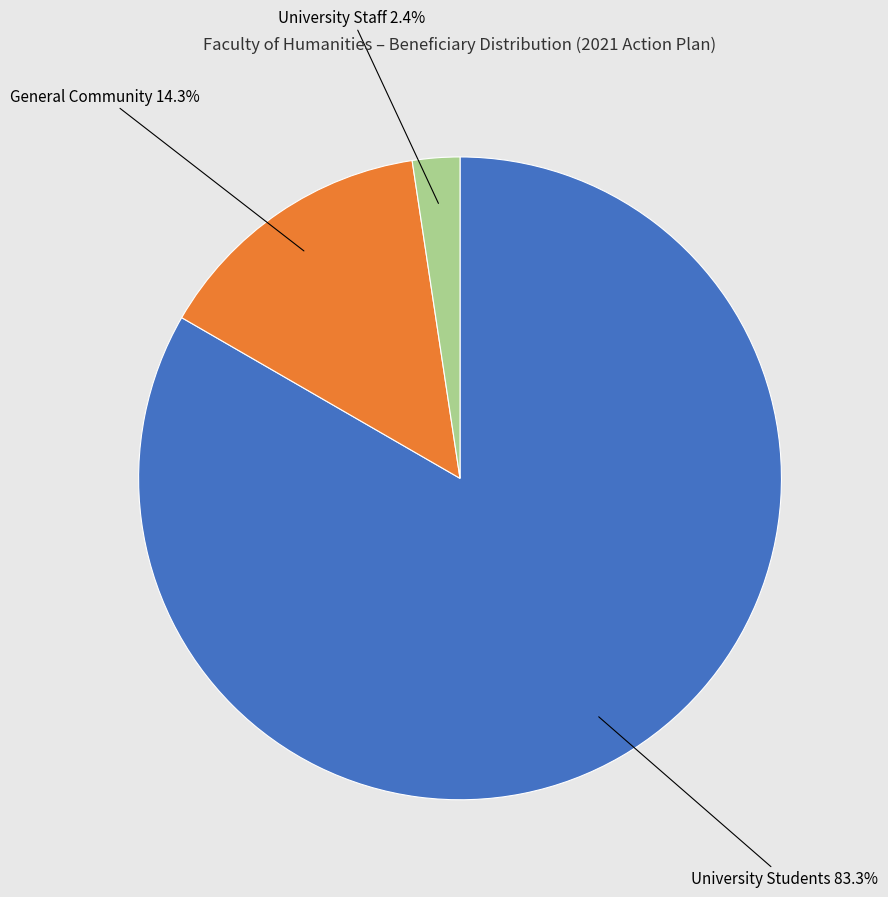

Is there any slice that represents more than half of the pie?

Yes